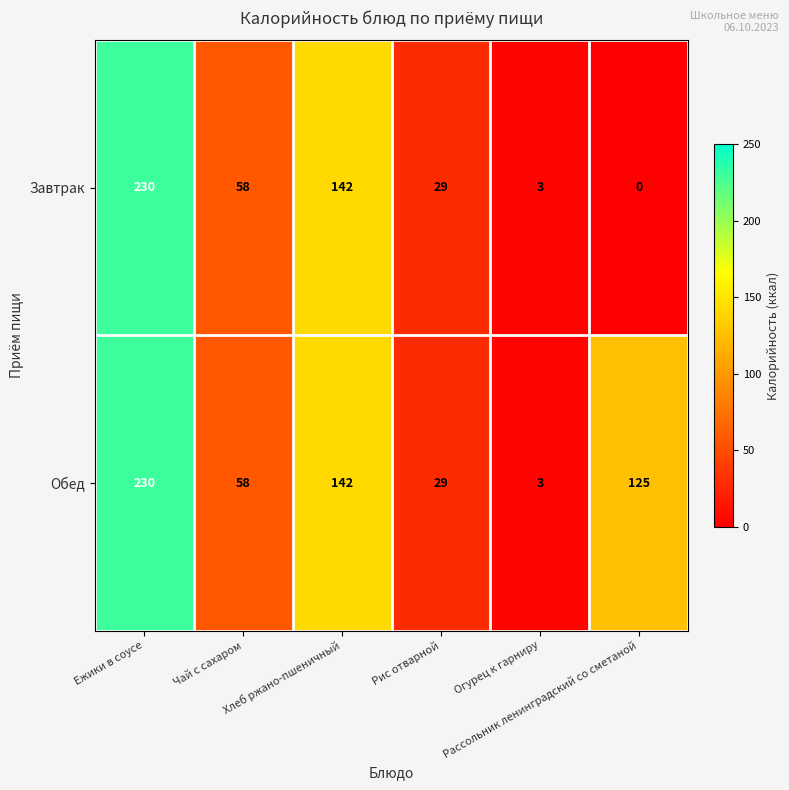

How many series are shown in this chart?

2